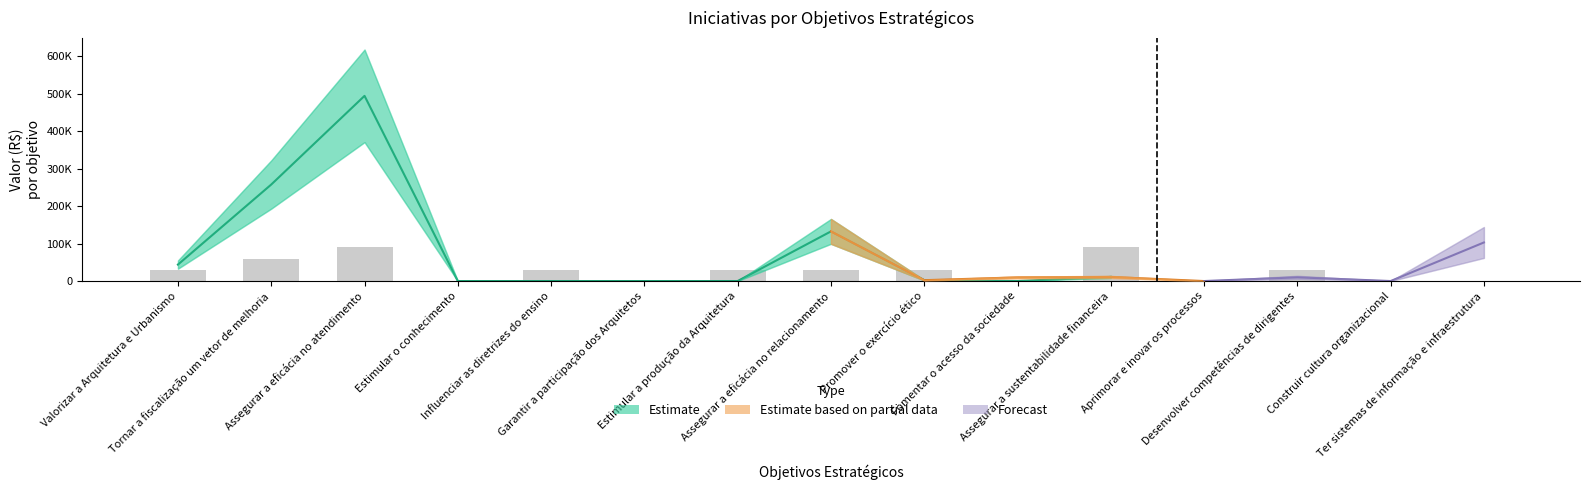

Reading left to right, transcribe all the data shown in this chart.

Atividade (Qde): Valorizar a Arquitetura e Urbanismo=1.0	Tornar a fiscalização um vetor de melhoria=2.0	Assegurar a eficácia no atendimento=3.0	Estimular o conhecimento=0.0	Influenciar as diretrizes do ensino=1.0	Garantir a participação dos Arquitetos=0.0	Estimular a produção da Arquitetura=1.0	Assegurar a eficácia no relacionamento=1.0	Promover o exercício ético=1.0	Fomentar o acesso da sociedade=0.0	Assegurar a sustentabilidade financeira=3.0	Aprimorar e inovar os processos=0.0	Desenvolver competências de dirigentes=1.0	Construir cultura organizacional=0.0	Ter sistemas de informação e infraestrutura=0.0
Atividade (Valor): Valorizar a Arquitetura e Urbanismo=43945.7	Tornar a fiscalização um vetor de melhoria=257369.4	Assegurar a eficácia no atendimento=493774.4	Estimular o conhecimento=0.0	Influenciar as diretrizes do ensino=0.0	Garantir a participação dos Arquitetos=0.0	Estimular a produção da Arquitetura=0.0	Assegurar a eficácia no relacionamento=132388.6	Promover o exercício ético=2325.1	Fomentar o acesso da sociedade=0.0	Assegurar a sustentabilidade financeira=10905.6	Aprimorar e inovar os processos=0.0	Desenvolver competências de dirigentes=9984.8	Construir cultura organizacional=0.0	Ter sistemas de informação e infraestrutura=0.0
Projeto (Valor): Valorizar a Arquitetura e Urbanismo=0.0	Tornar a fiscalização um vetor de melhoria=0.0	Assegurar a eficácia no atendimento=0.0	Estimular o conhecimento=0.0	Influenciar as diretrizes do ensino=0.0	Garantir a participação dos Arquitetos=0.0	Estimular a produção da Arquitetura=0.0	Assegurar a eficácia no relacionamento=0.0	Promover o exercício ético=0.0	Fomentar o acesso da sociedade=9750.0	Assegurar a sustentabilidade financeira=0.0	Aprimorar e inovar os processos=0.0	Desenvolver competências de dirigentes=0.0	Construir cultura organizacional=0.0	Ter sistemas de informação e infraestrutura=102905.6